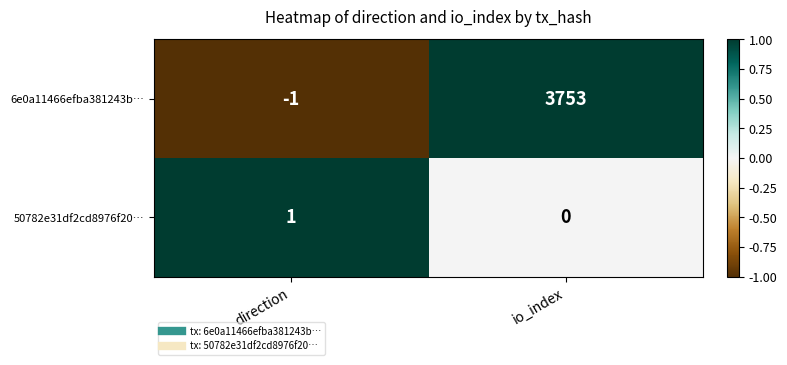

Reading left to right, list all the values displayed in this chart.

6e0a11466efba381243b…: direction=-1	io_index=3753
50782e31df2cd8976f20…: direction=1	io_index=0